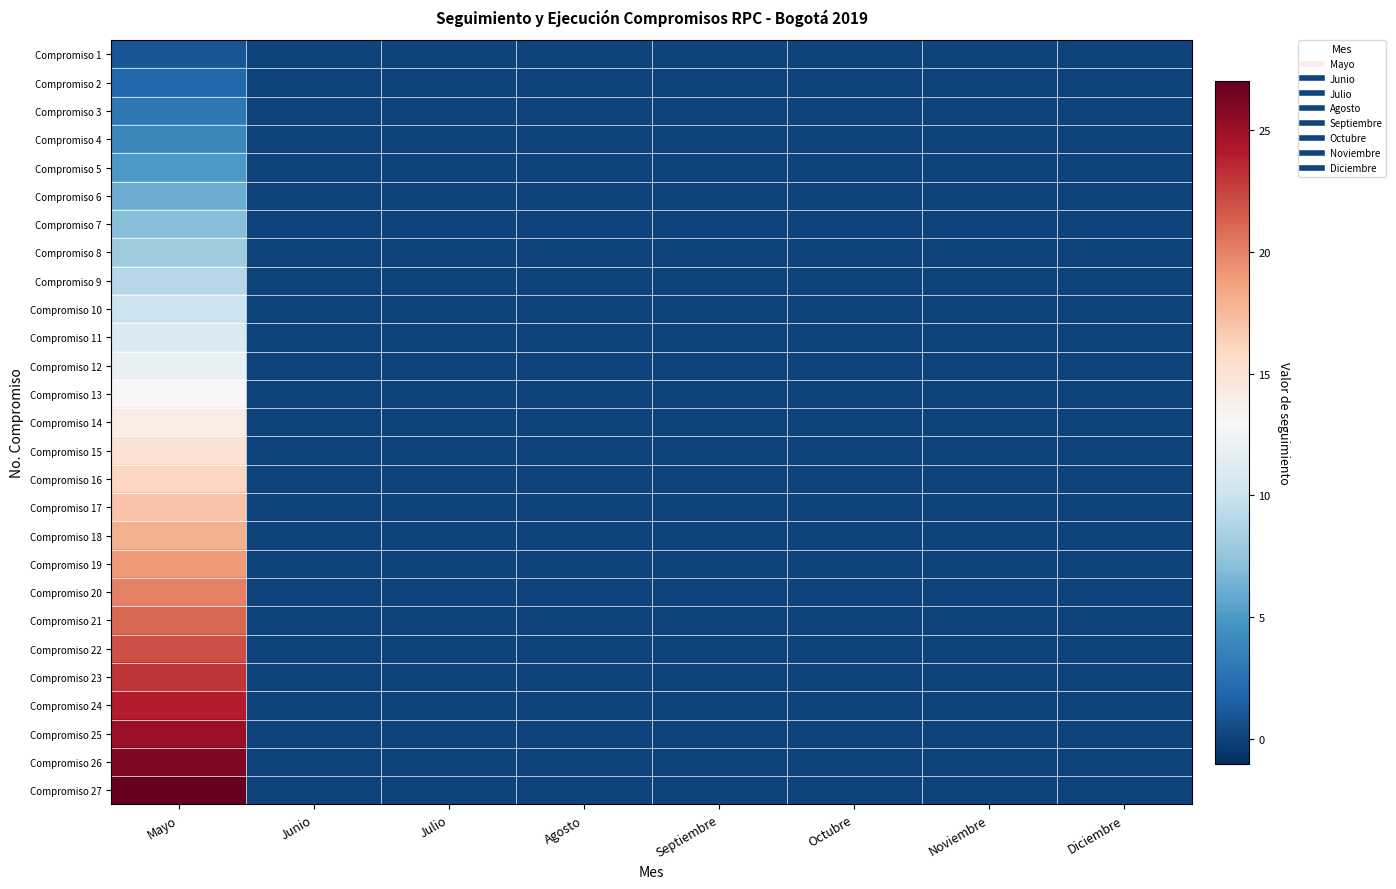

Between Junio and Mayo, which is larger?

Mayo